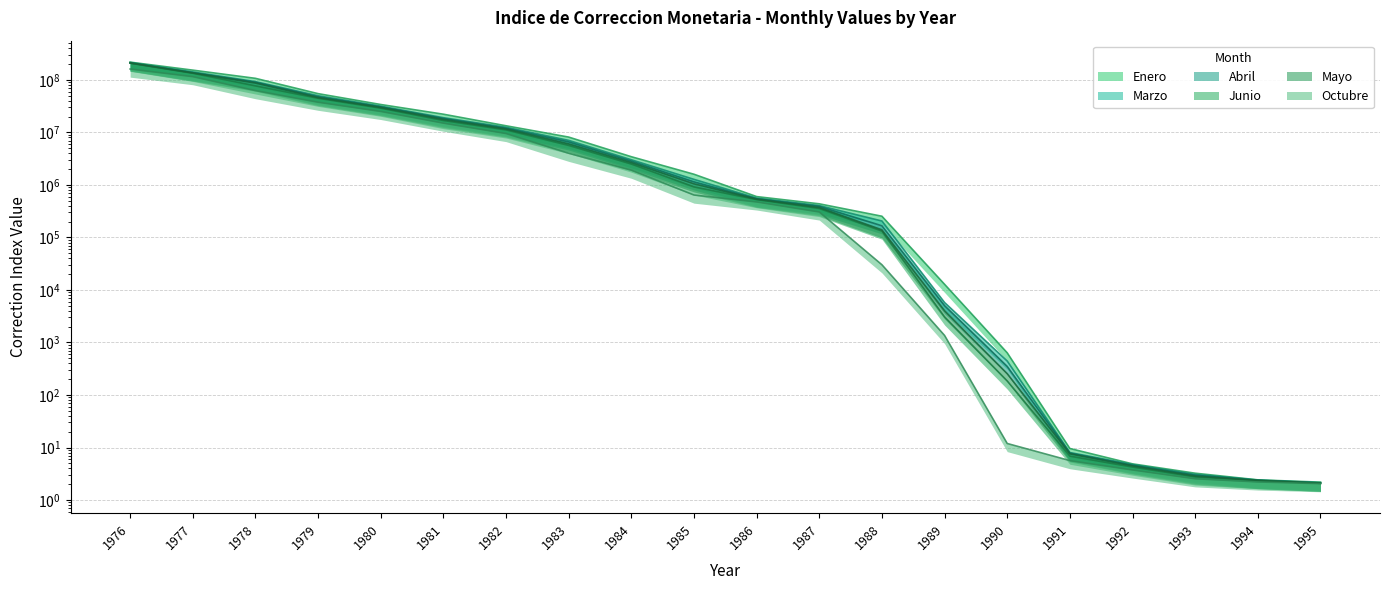

Which series changed the most between 1990 and 1994?

Enero